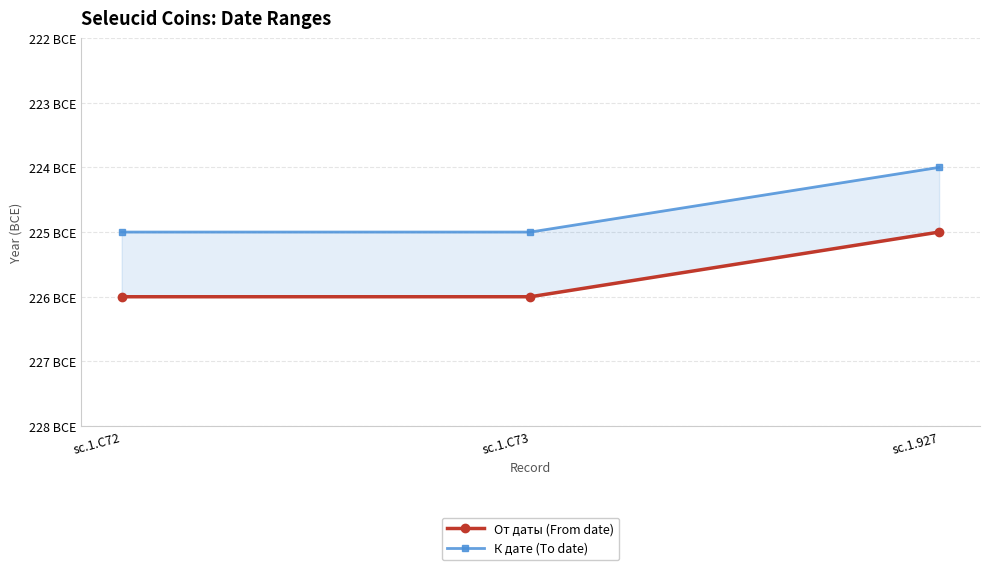

The value of От даты (From date) at sc.1.C73 is -126. True or false?

False